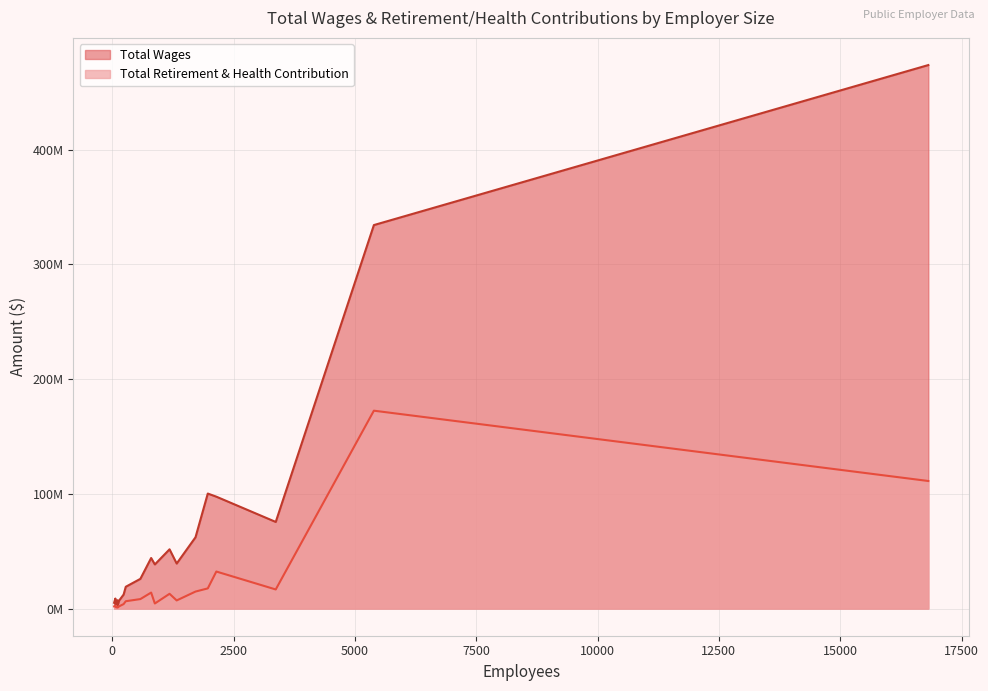

How many lines are shown in the chart?

2